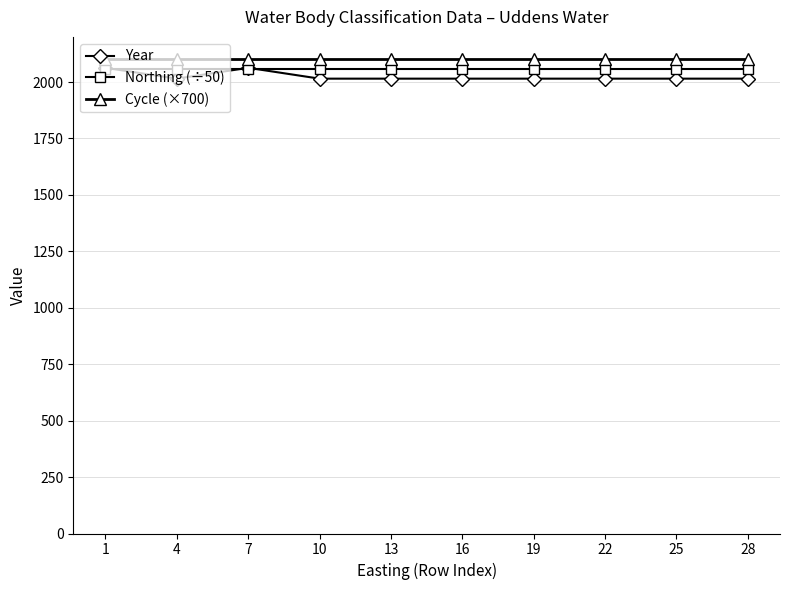

What is the spread (max minus min) of values at 7?

43.7